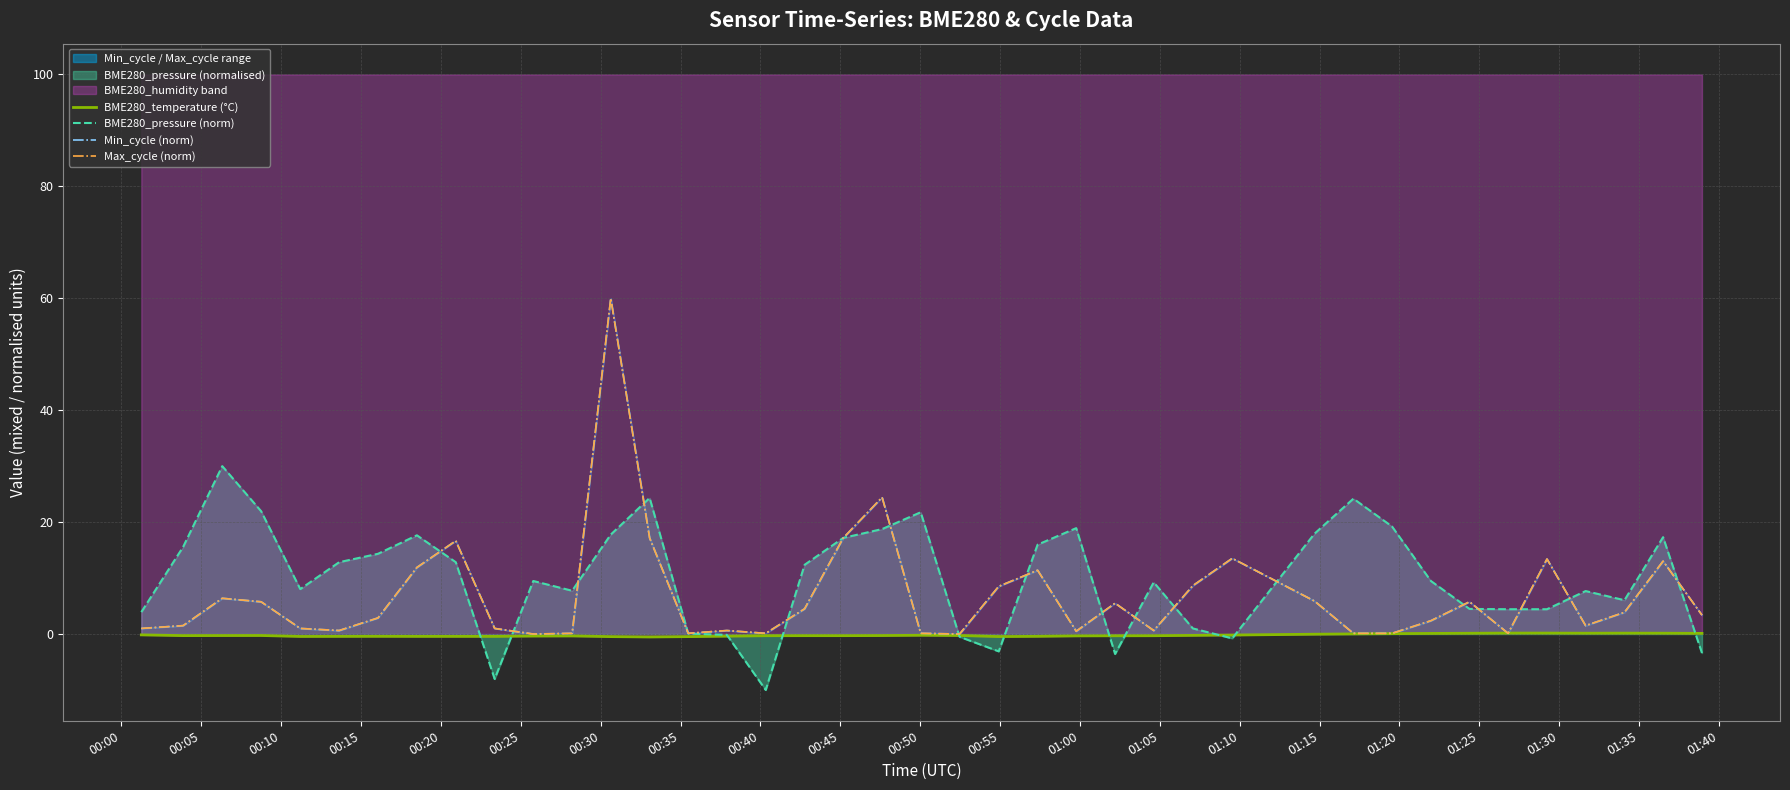

What is the spread (max minus min) of values at 01:10?

0.6